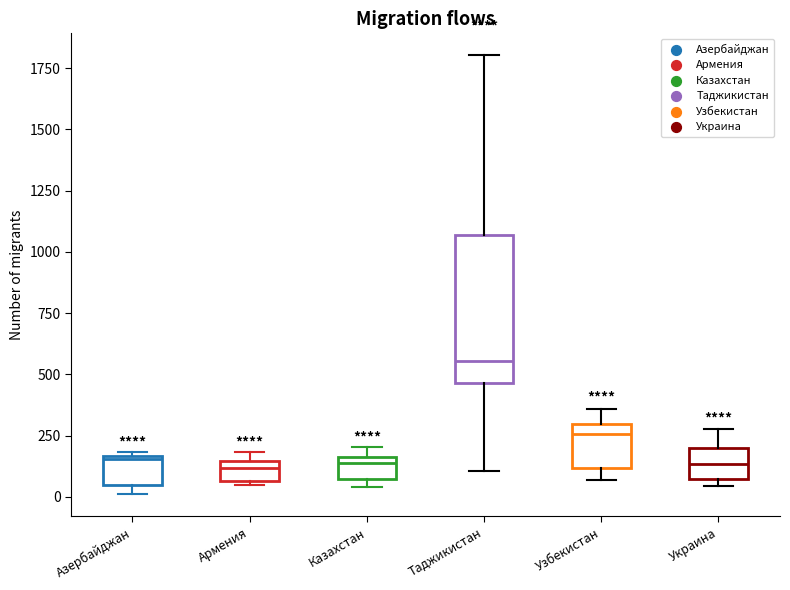

Reading left to right, read every box against the y-axis: the position of its median line, the range the box covers, and the ends of its whiskers. The values are not printed on the chart, so give them approximately, as read against the axis.

Азербайджан: median 150, box 50 to 150, whiskers 0 to 200
Армения: median 100, box 50 to 150, whiskers 50 (just below the box's lower edge) to 200
Казахстан: median 150 (just below the box's upper edge), box 50 to 150, whiskers 50 (just below the box's lower edge) to 200
Таджикистан: median 550, box 450 to 1050, whiskers 100 to 1800
Узбекистан: median 250, box 100 to 300, whiskers 50 to 350
Украина: median 150, box 100 to 200, whiskers 50 to 300